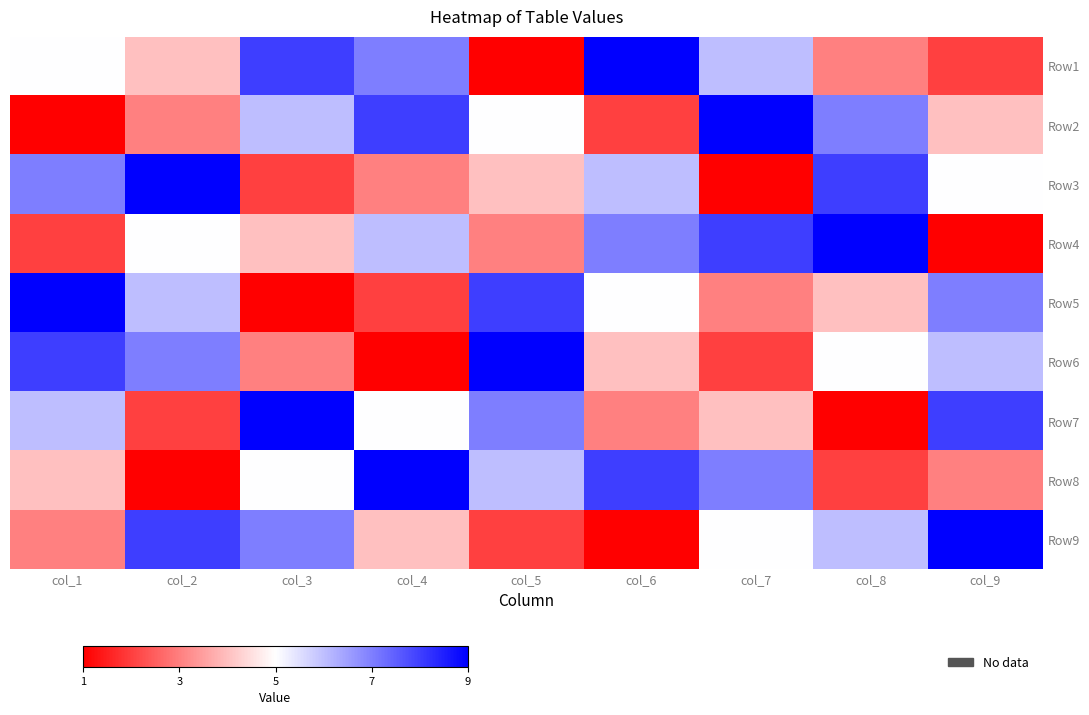

What is the smallest value displayed?

1